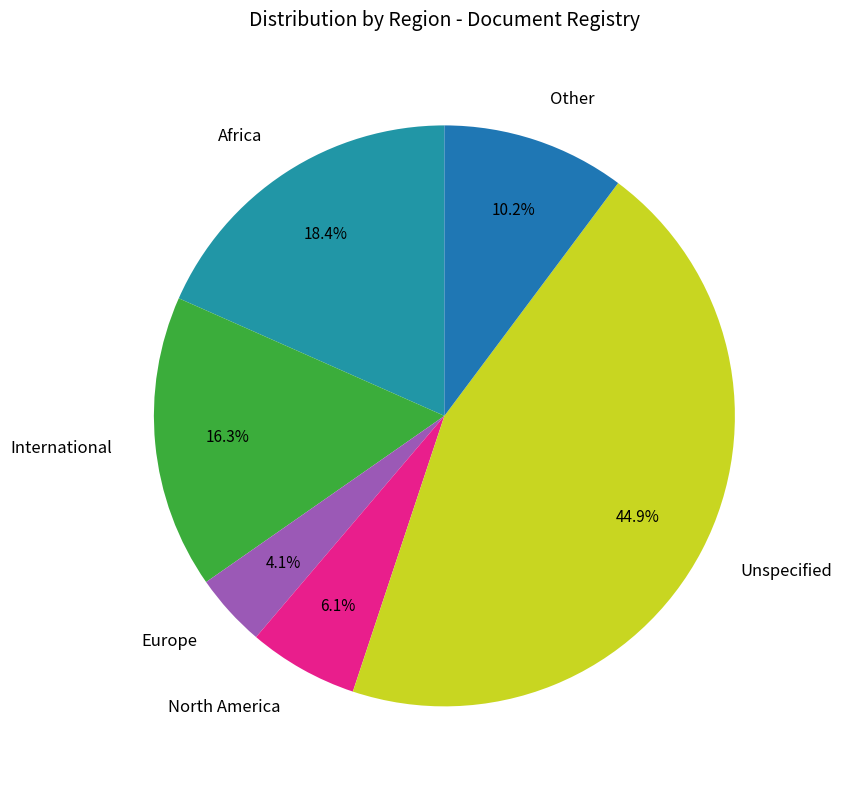

Which category has the smallest portion of the pie?

Europe